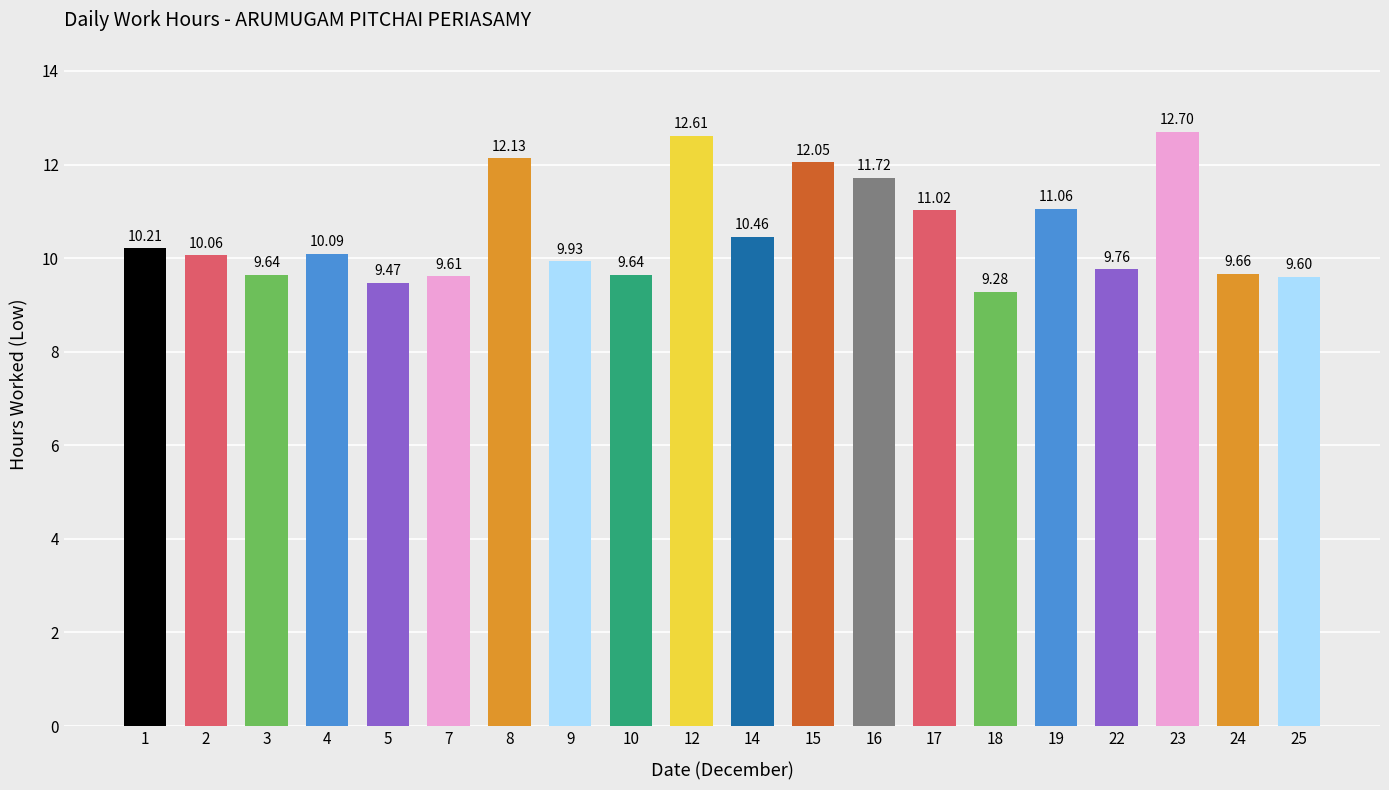

What is the value of the 3rd bar from the left?

9.6